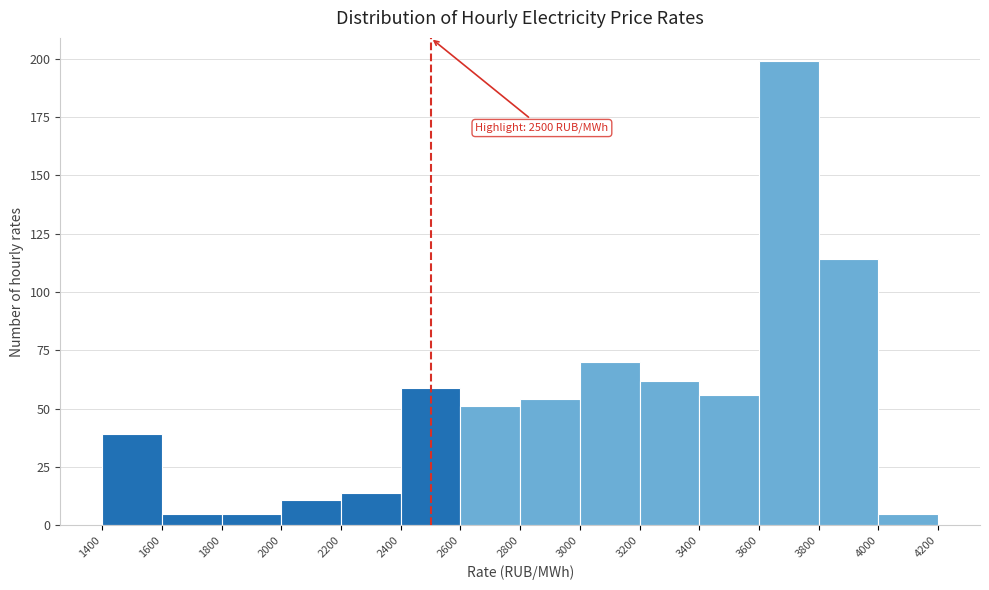

Which range on the x-axis has the tallest bar?

3600 to 3800